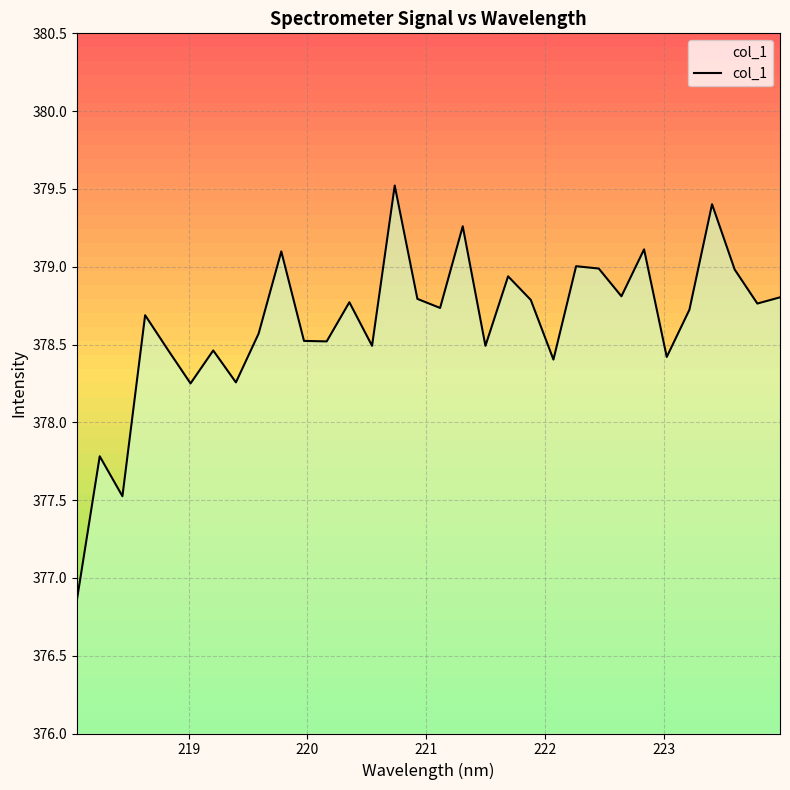

What is the difference between the maximum and minimum values?

2.7